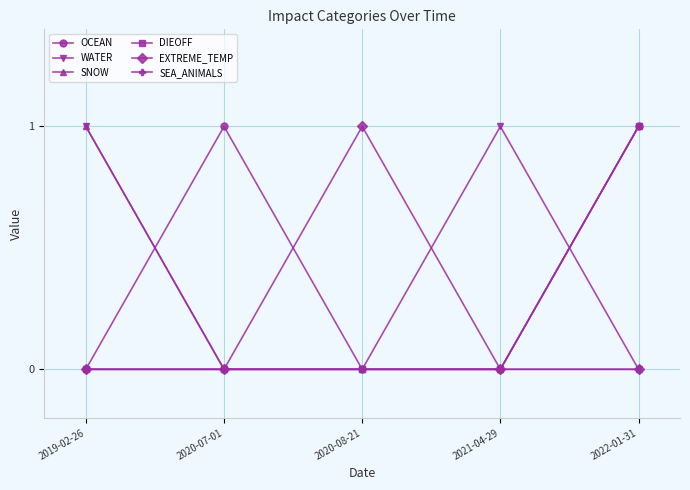

Is this an area chart (filled region under the line)?

No